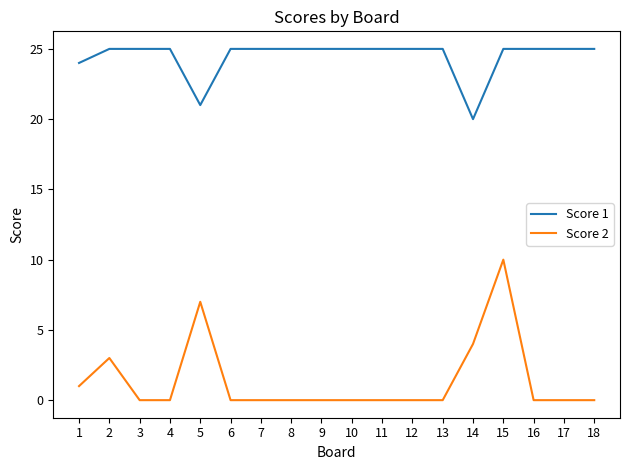

What is the greatest value displayed?

25